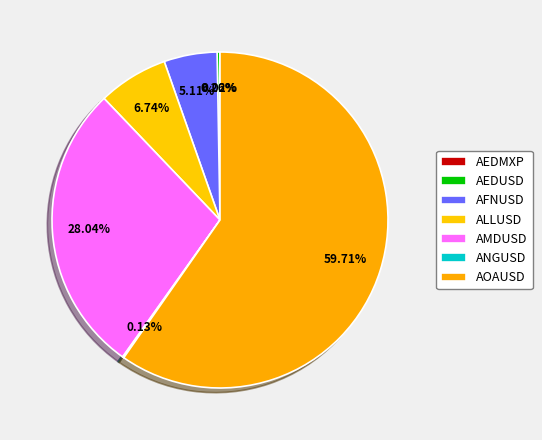

To the nearest percent, what is the difference between the largest and smallest slice percentages?

60%